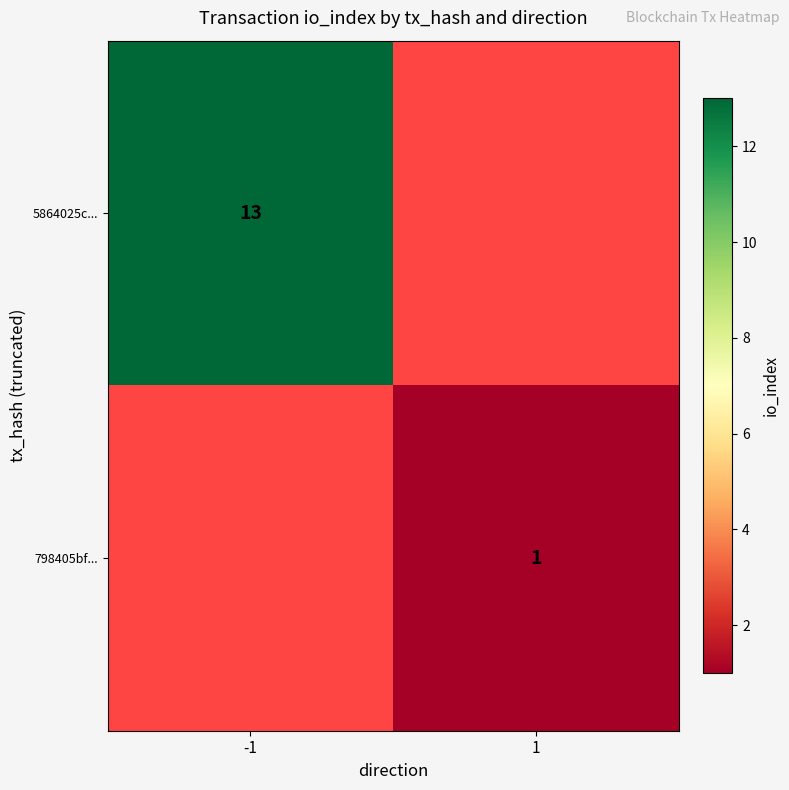

True or false: 798405bf... has a value of 1 at 1.

True